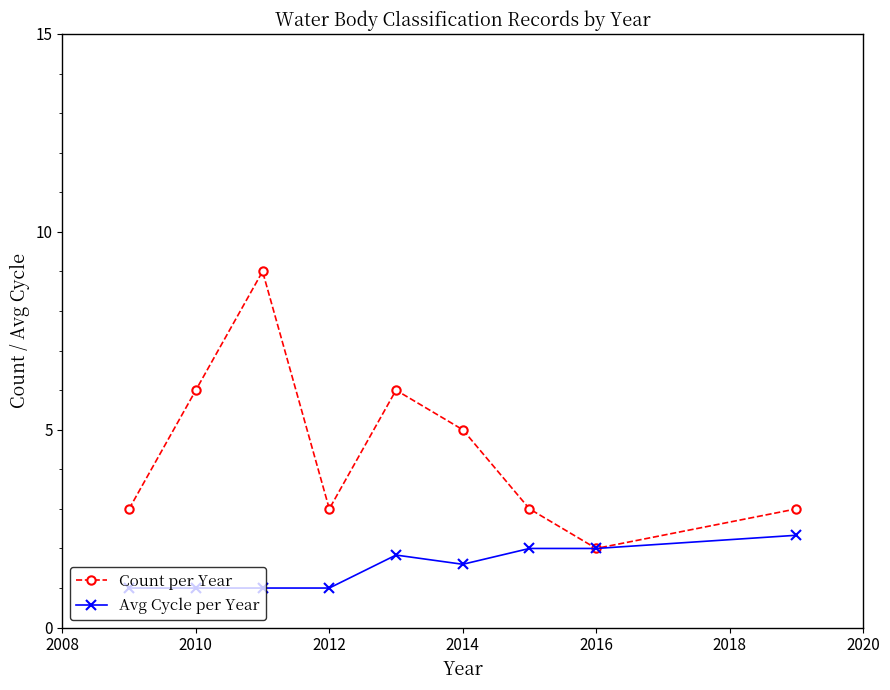

What is the minimum value for Count per Year?

2.0